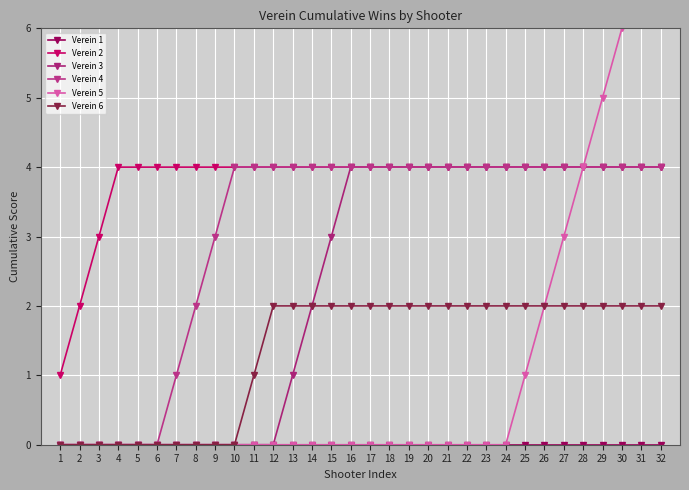

What is the total value across all series at 28?

18